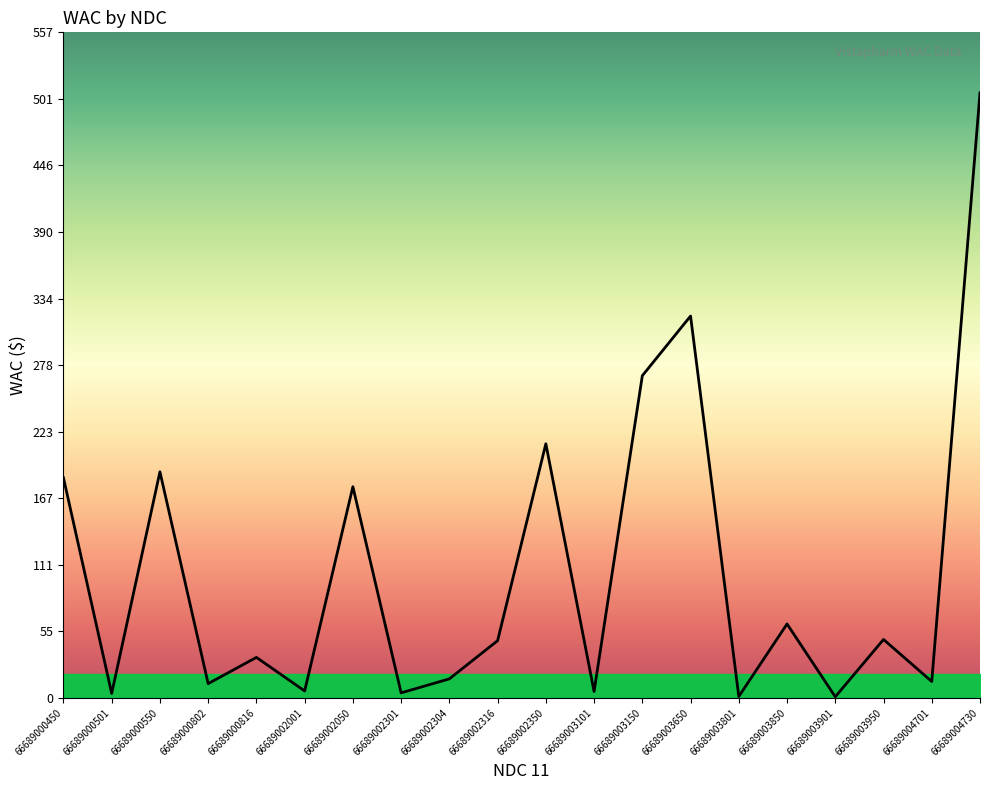

Is it true that the value at 66689002050 is 177.0?

True